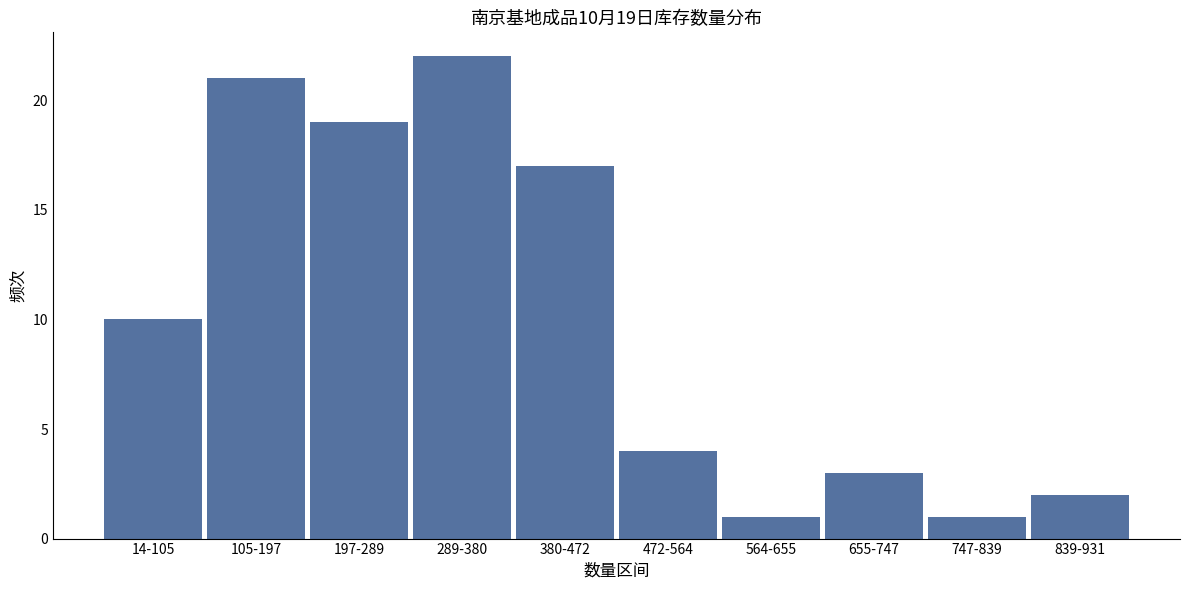

Reading left to right, what are all the values shown in this chart?

10	21	19	22	17	4	1	3	1	2